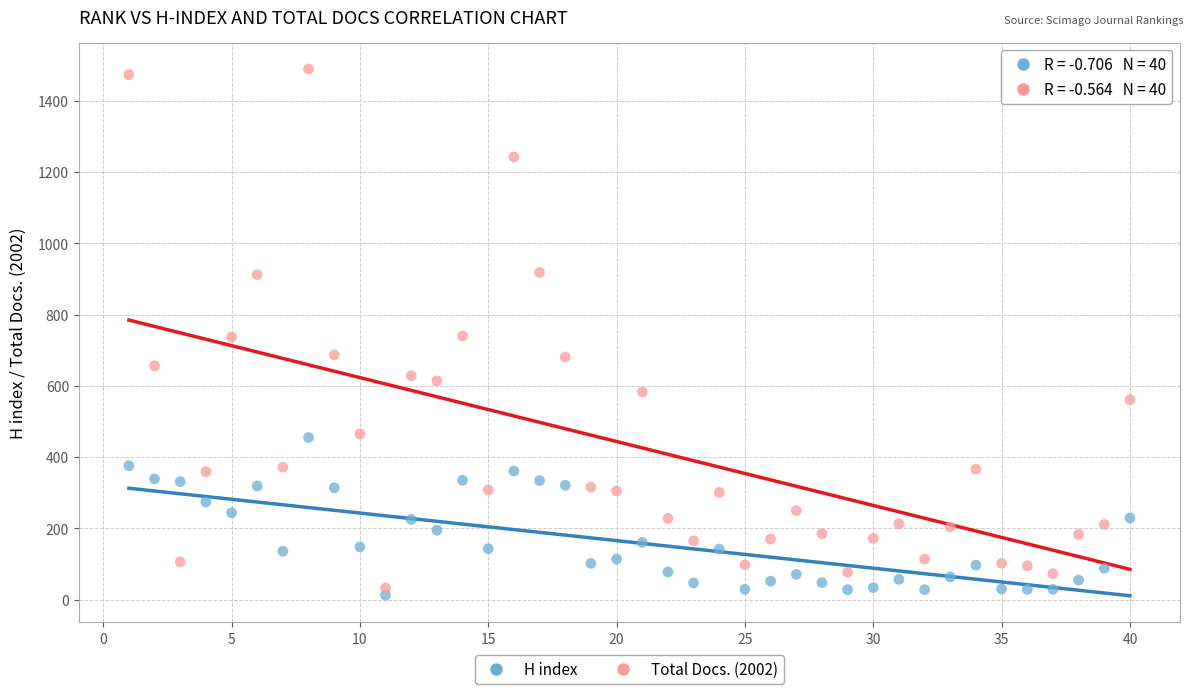

Which series has the largest Y range (max minus min)?

Total Docs. (2002)